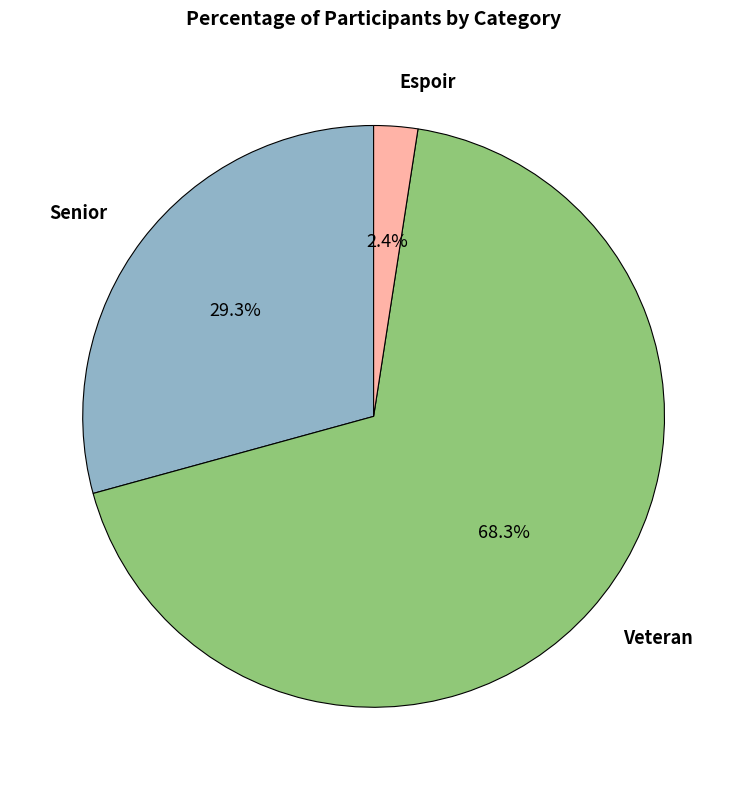

What is the total percentage of Senior and Espoir?

31.7%